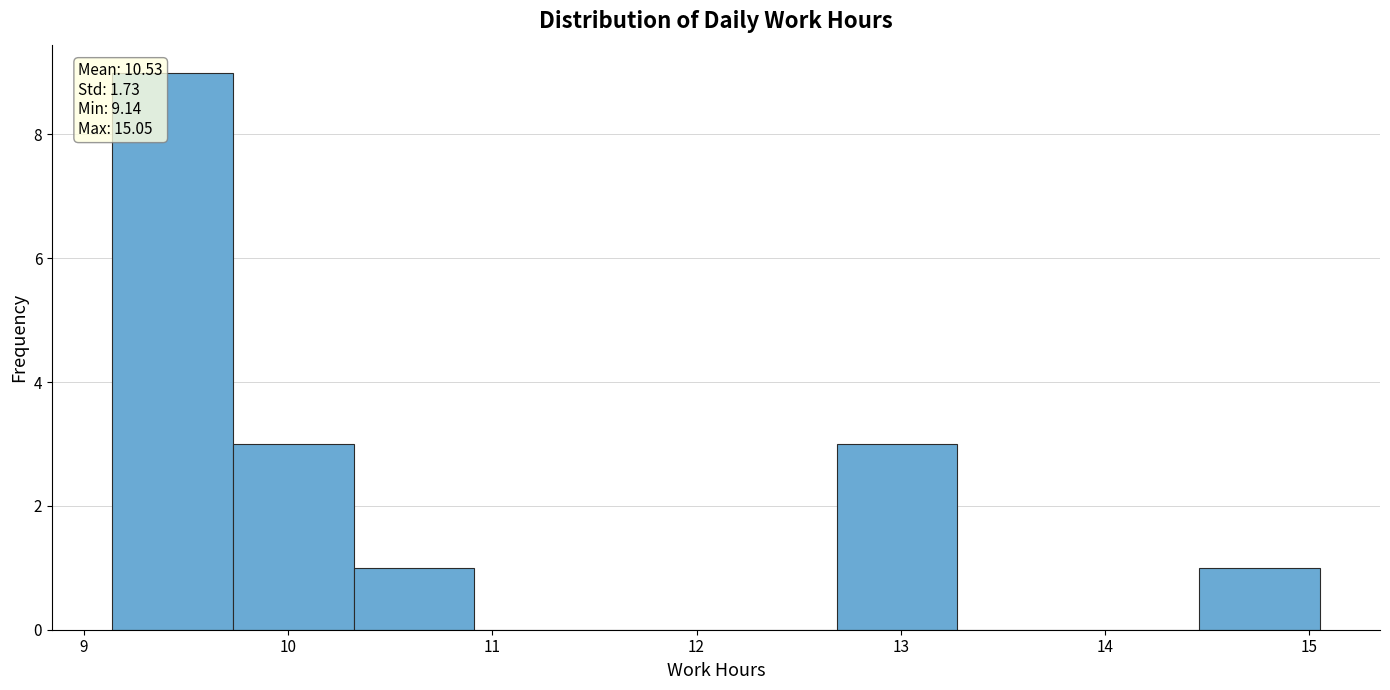

Over which range of the x-axis is the bar tallest?

9.1 to 9.7